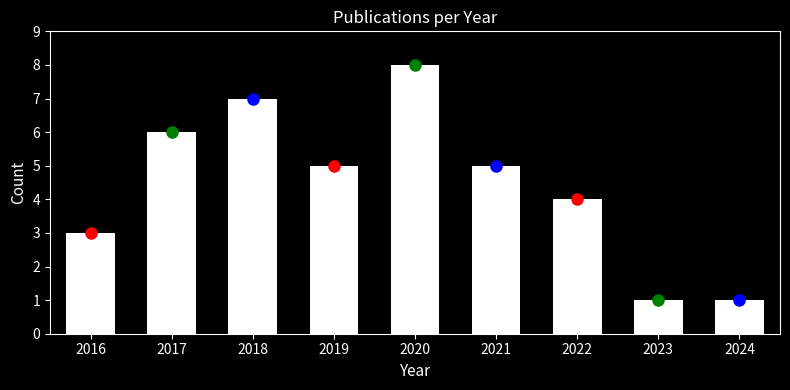

Reading left to right, what are all the values shown in this chart?

3	6	7	5	8	5	4	1	1